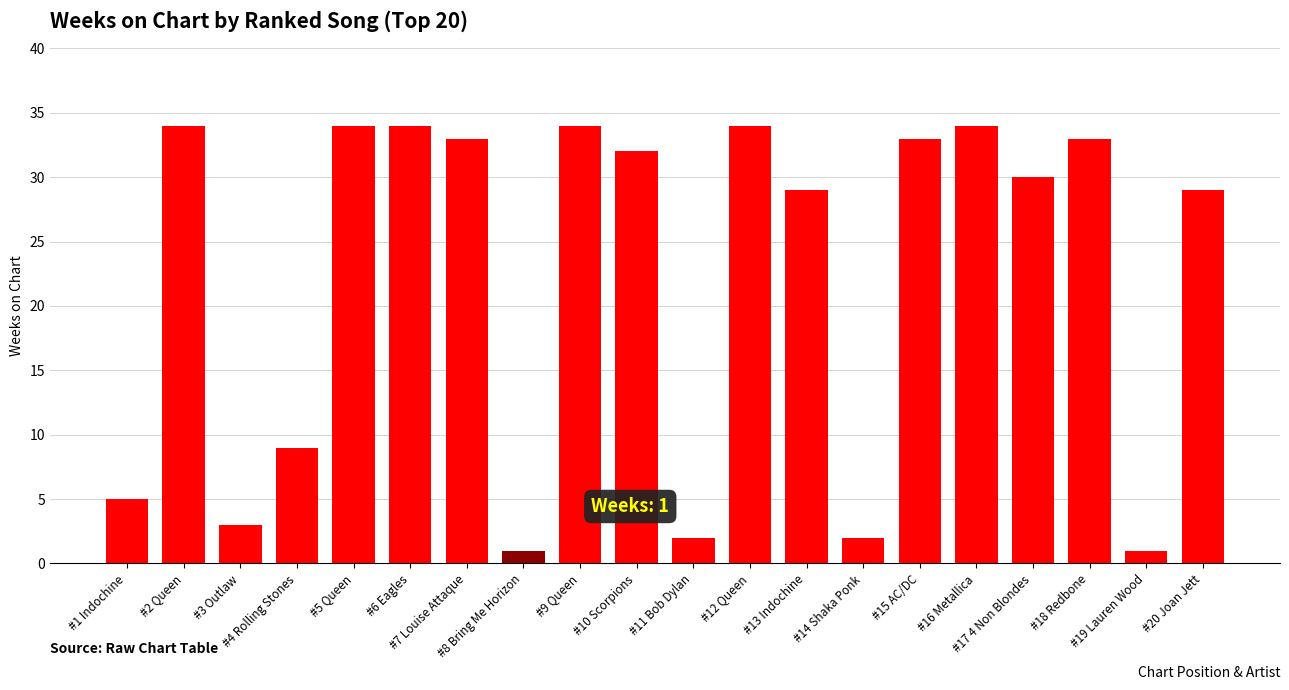

Count the number of data series in this chart.

1